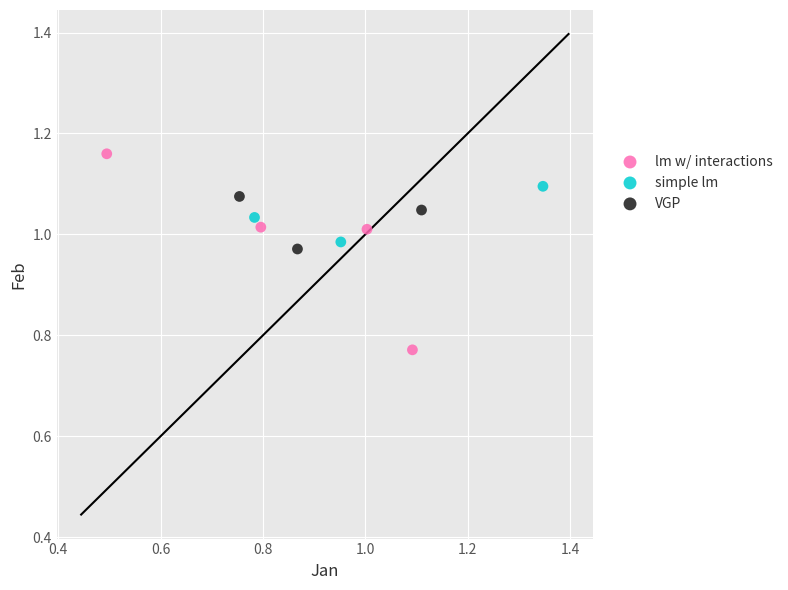

Which series contains the highest Y value?

lm w/ interactions